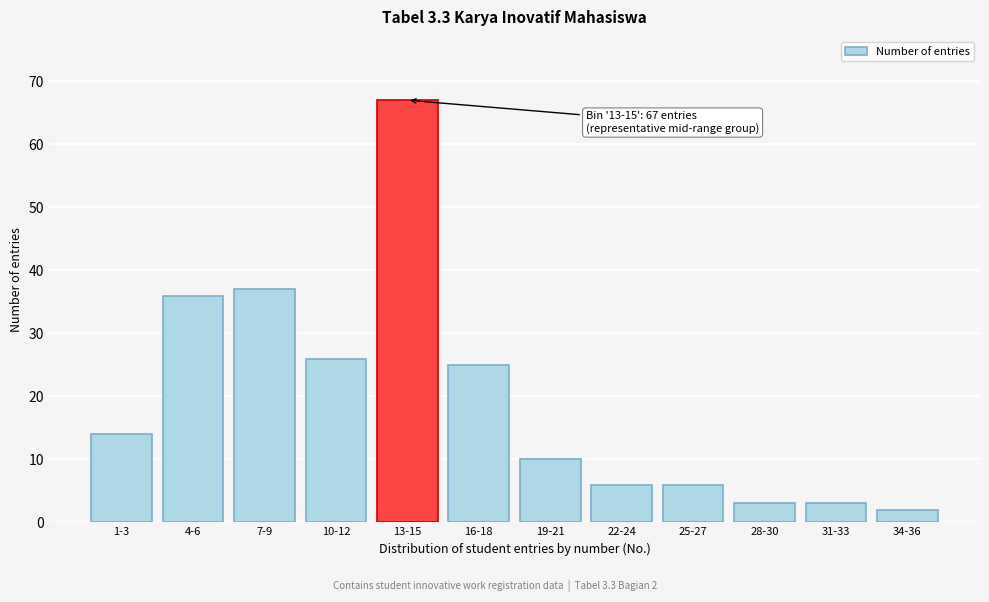

Reading right to left, transcribe all the data shown in this chart.

34-36=2	31-33=3	28-30=3	25-27=6	22-24=6	19-21=10	16-18=25	13-15=67	10-12=26	7-9=37	4-6=36	1-3=14